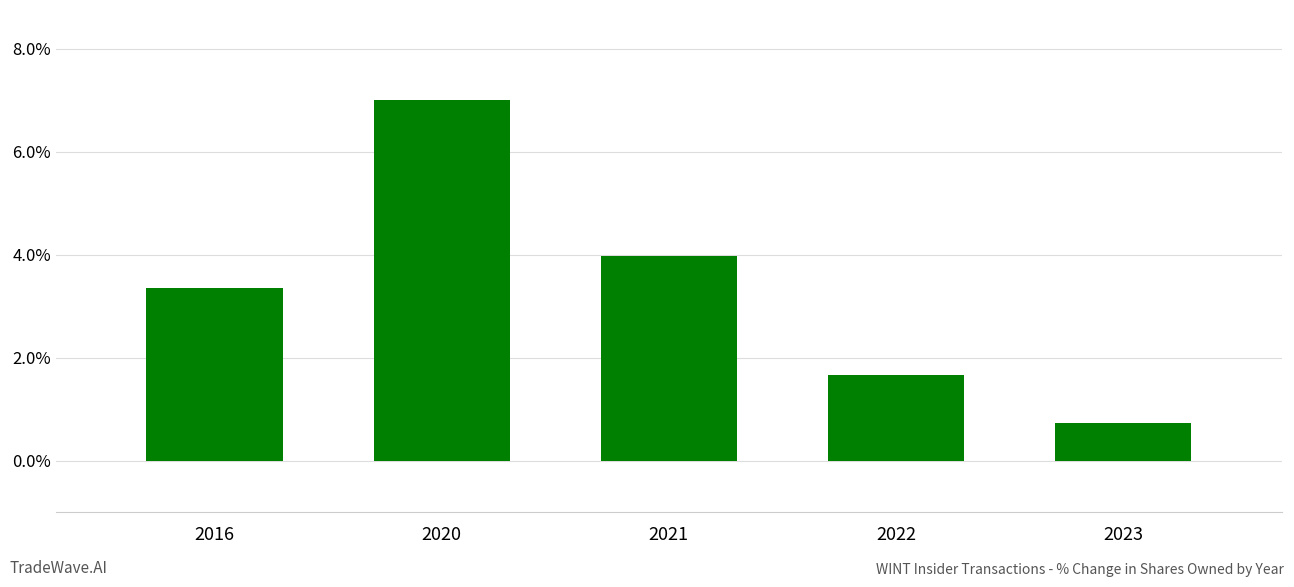

List the labels in order of value, largest first.

2020, 2021, 2016, 2022, 2023